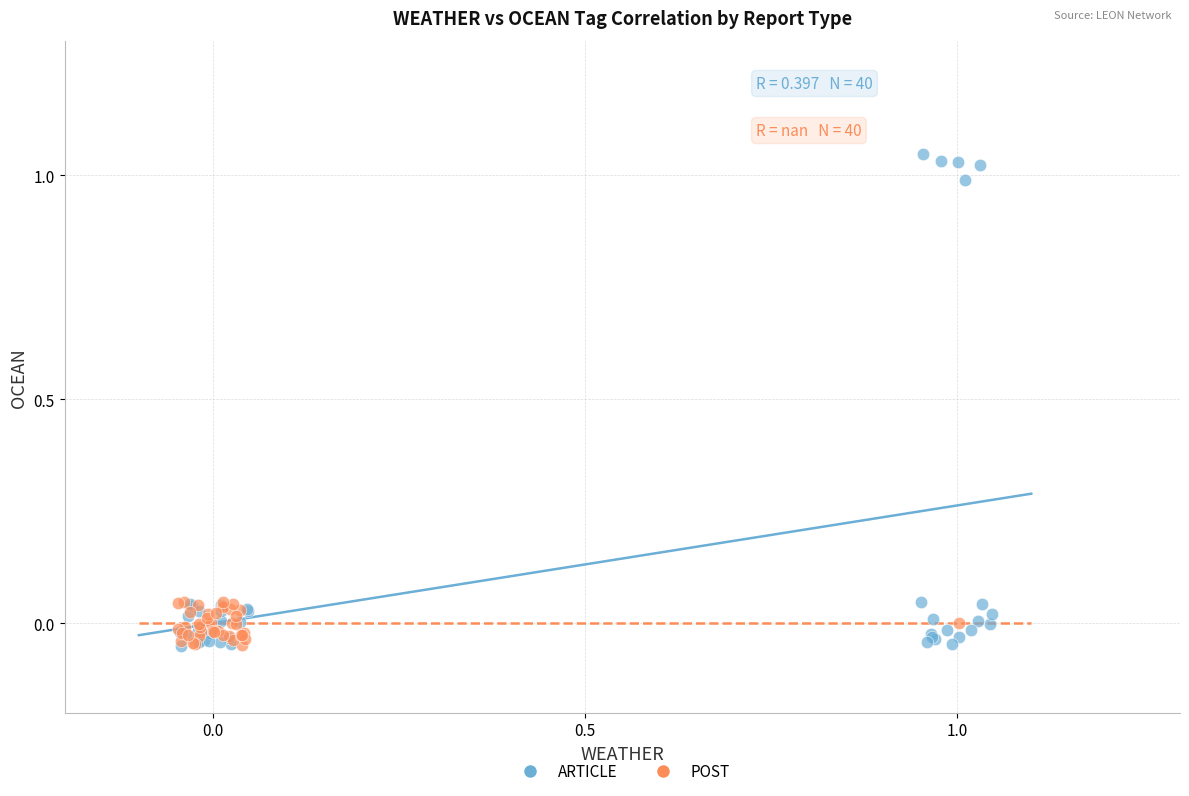

Which series reaches the maximum Y coordinate?

ARTICLE